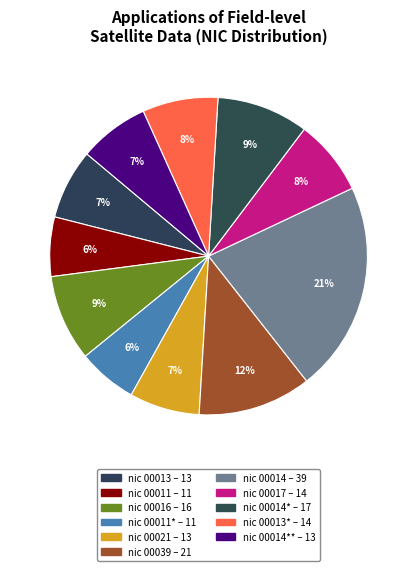

Count the number of slices in the pie.

11